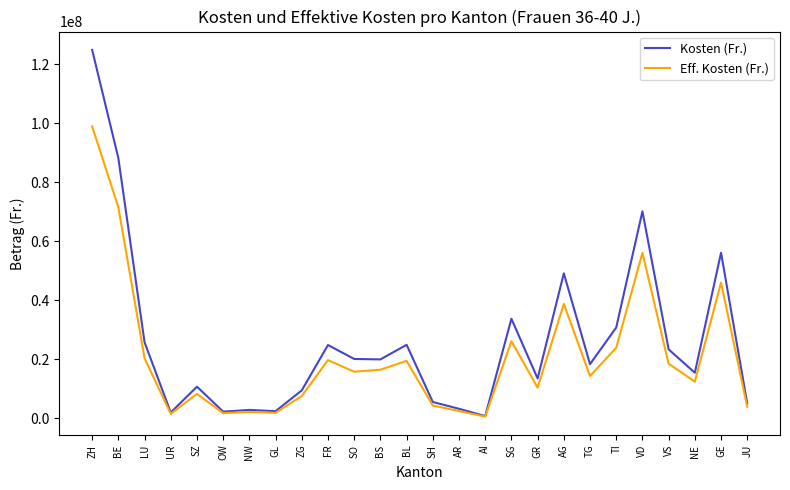

Is it true that Kosten (Fr.) equals 3244243 at AR?

True